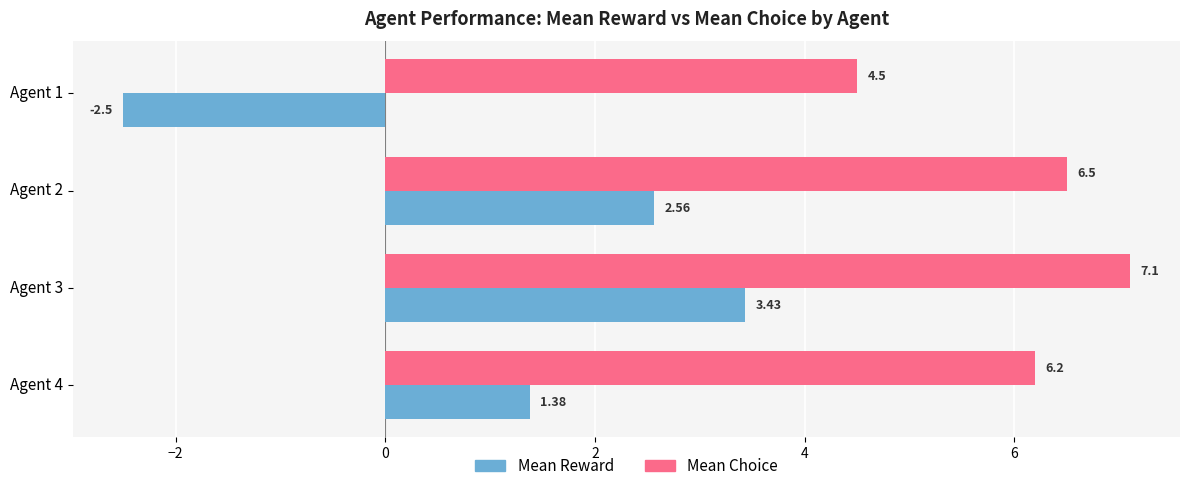

What is the difference between the second highest and minimum values in the Mean Reward series?

5.1